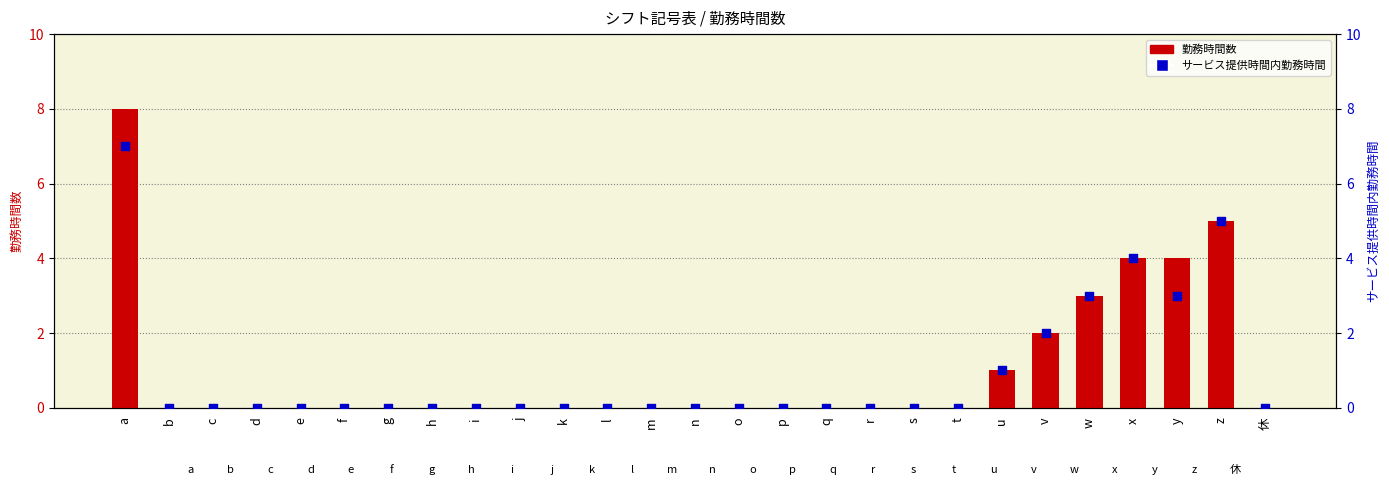

Which series contains the lowest Y value?

勤務時間数